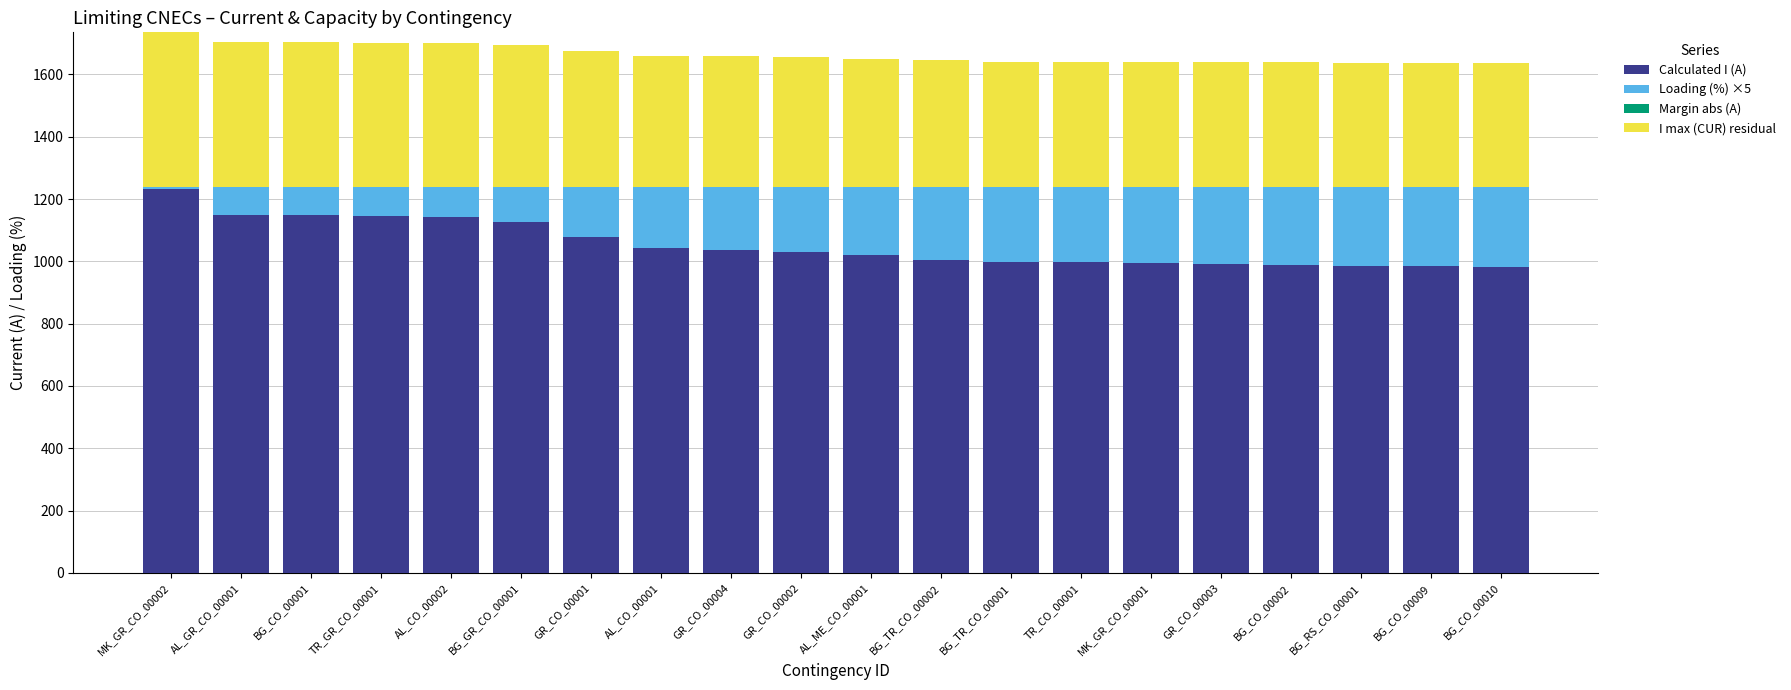

Which label corresponds to the smallest value in the chart?

MK_GR_CO_00002